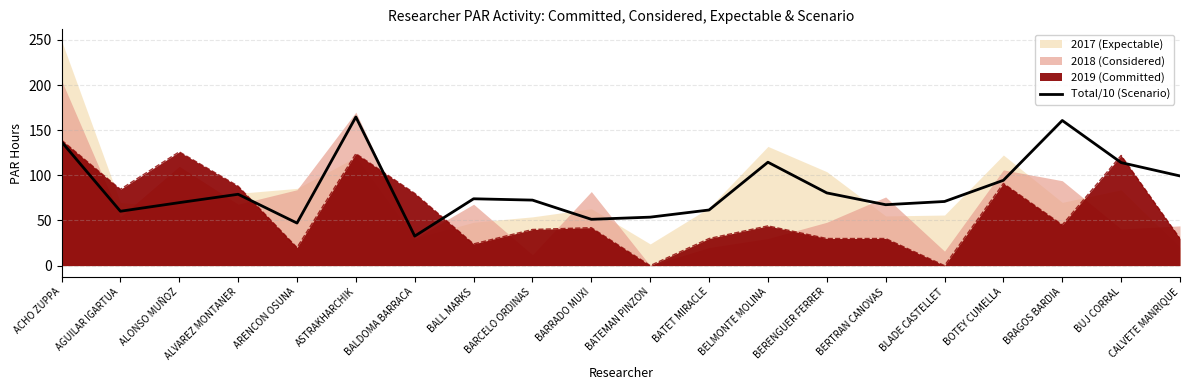

What position from the right is BLADE CASTELLET?

5